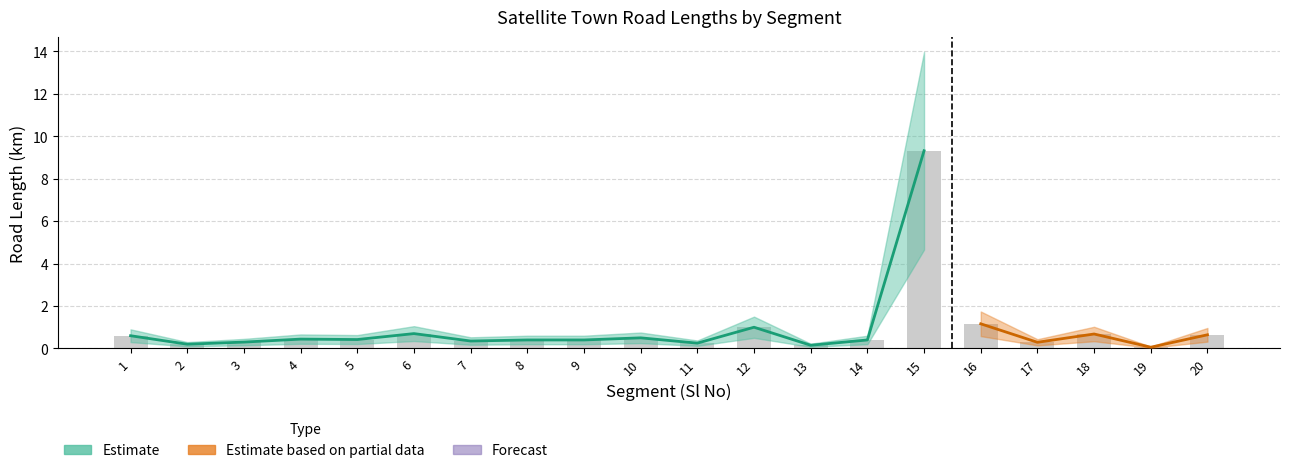

At which label is Satelite Town Road (Total) closest to 4?

16